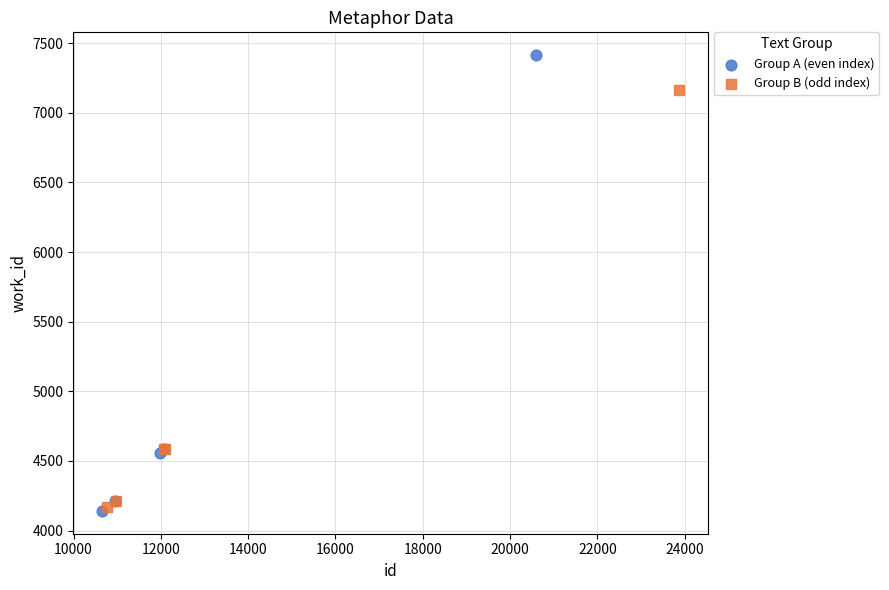

Which series has the widest spread of Y values?

Group A (even index)